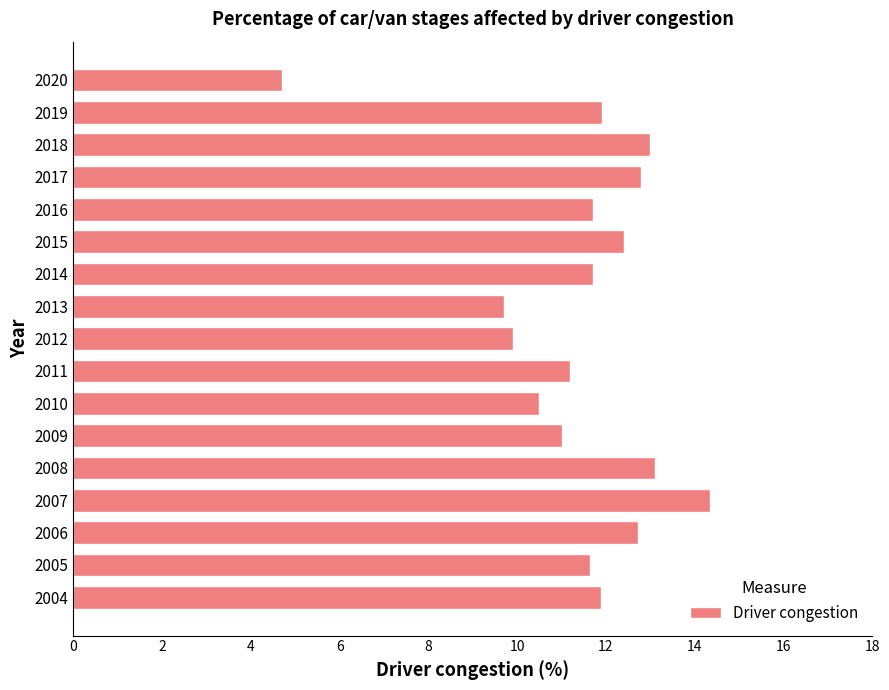

True or false: the data shows 6.2 at 2010.

False